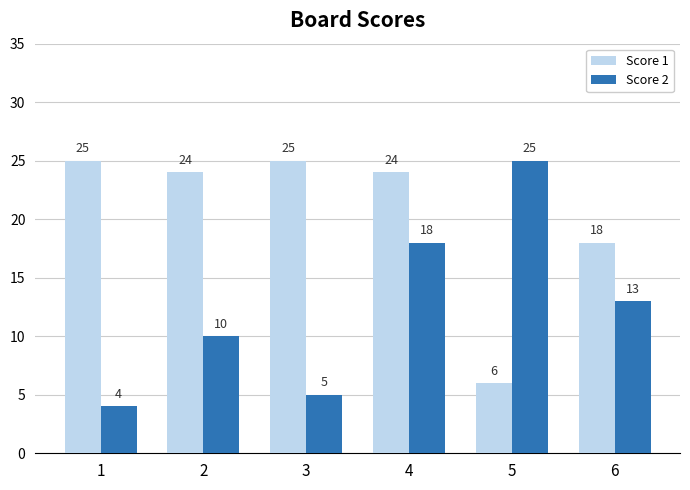

Which category has the lowest value in the Score 2 series?

1